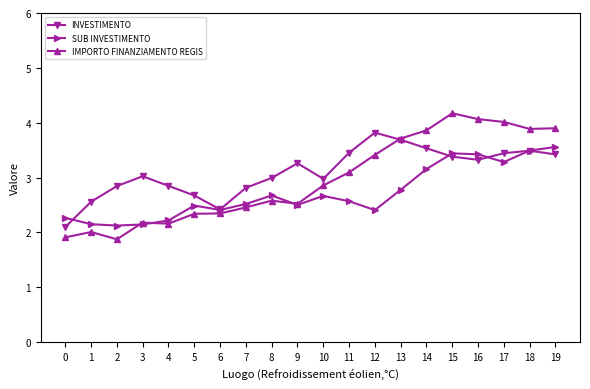

Is the value of INVESTIMENTO at 7 greater than the value of IMPORTO FINANZIAMENTO REGIS at 2?

Yes